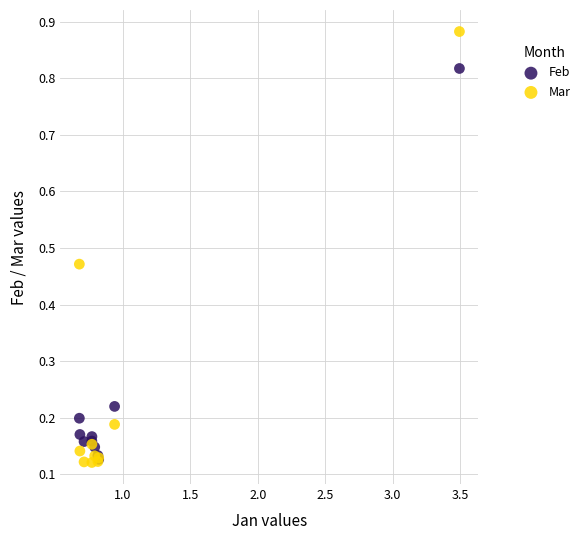

Which series contains the highest Y value?

Mar